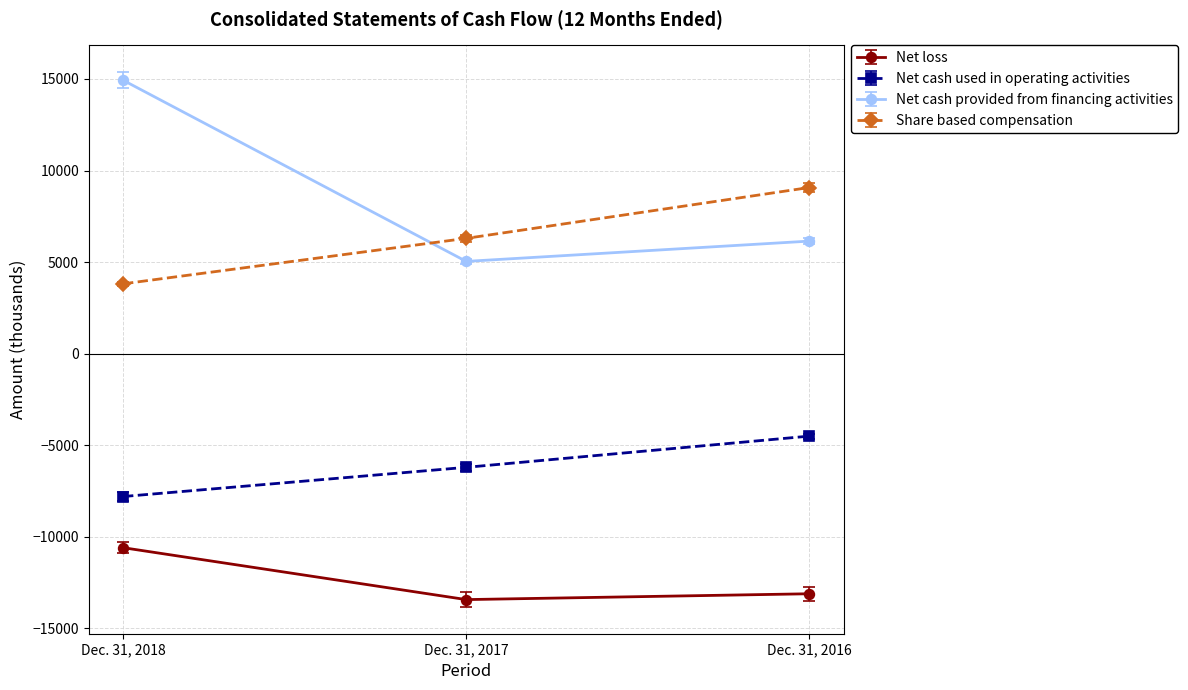

True or false: Net loss has a value of -13429 at Dec. 31, 2017.

True